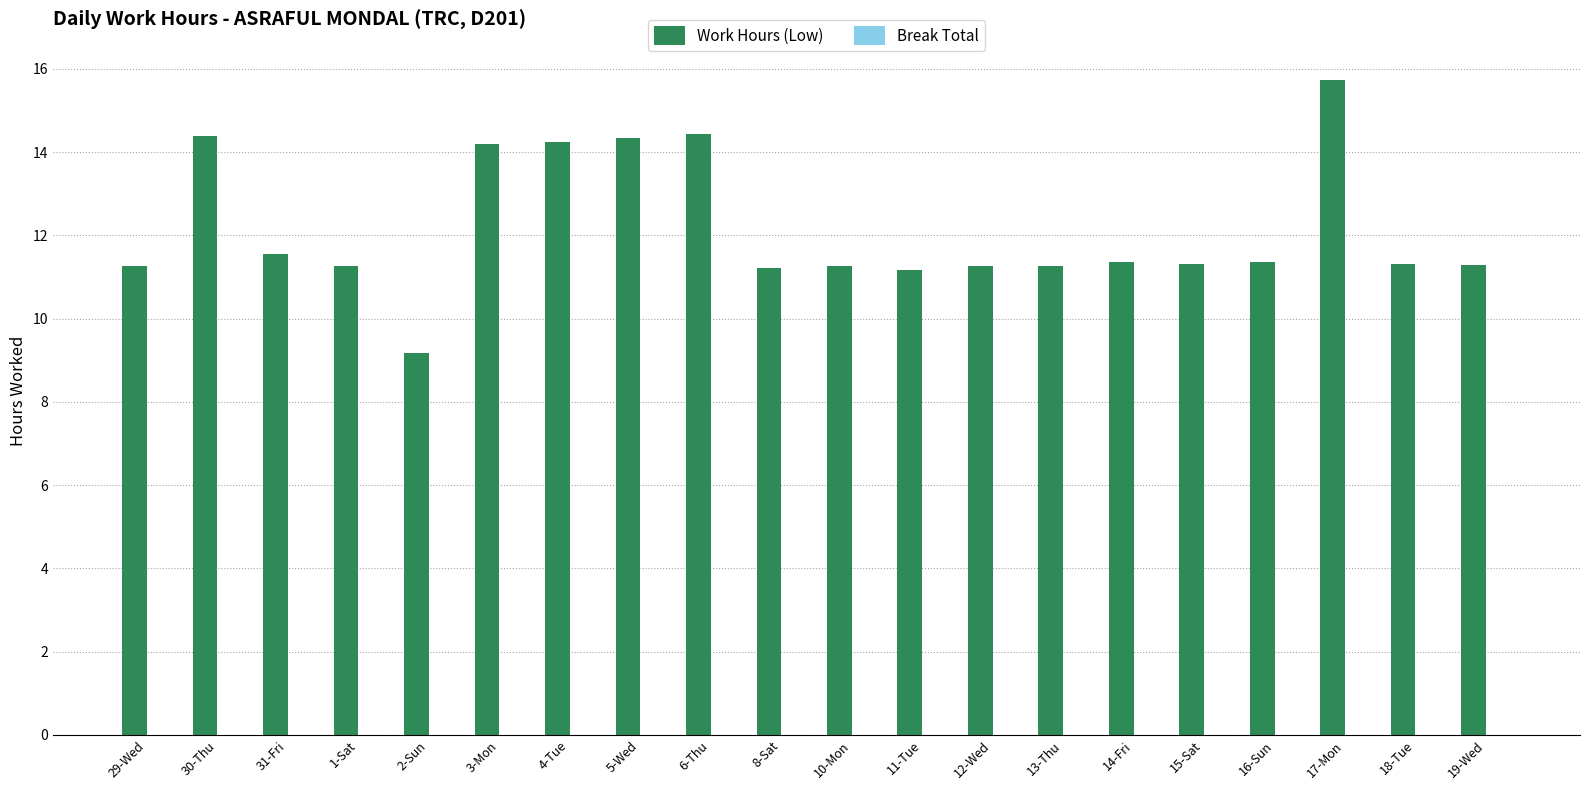

Is it true that the value at 19-Wed is 16.1?

False